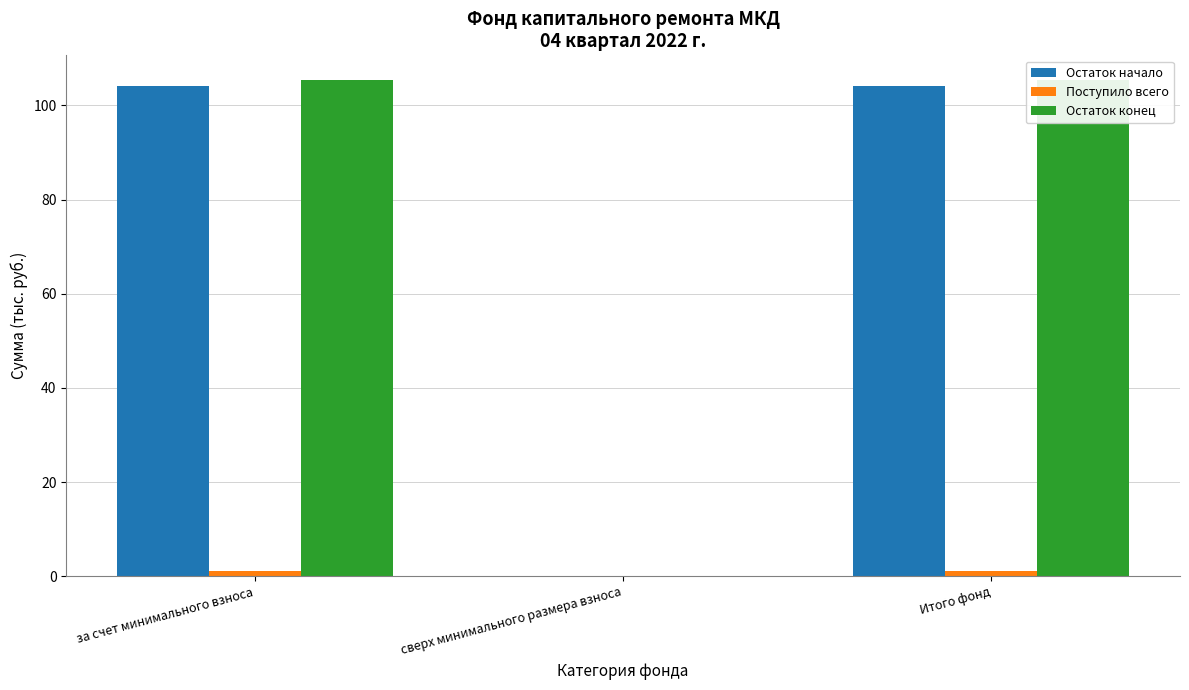

Reading left to right, list all the values displayed in this chart.

Остаток начало: 104.2	0.0	104.2
Поступило всего: 1.2	0.0	1.2
Остаток конец: 105.4	0.0	105.4